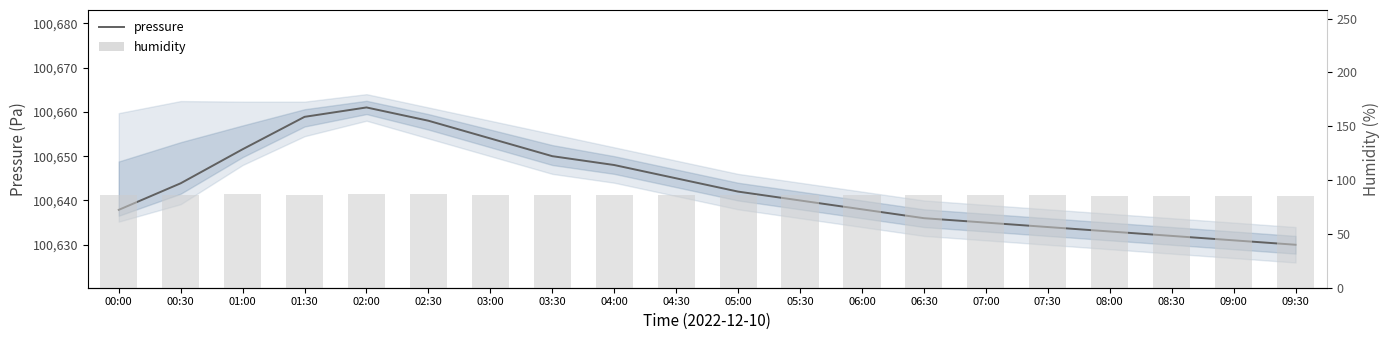

The humidity series shows 50.1 at 02:00. True or false?

False